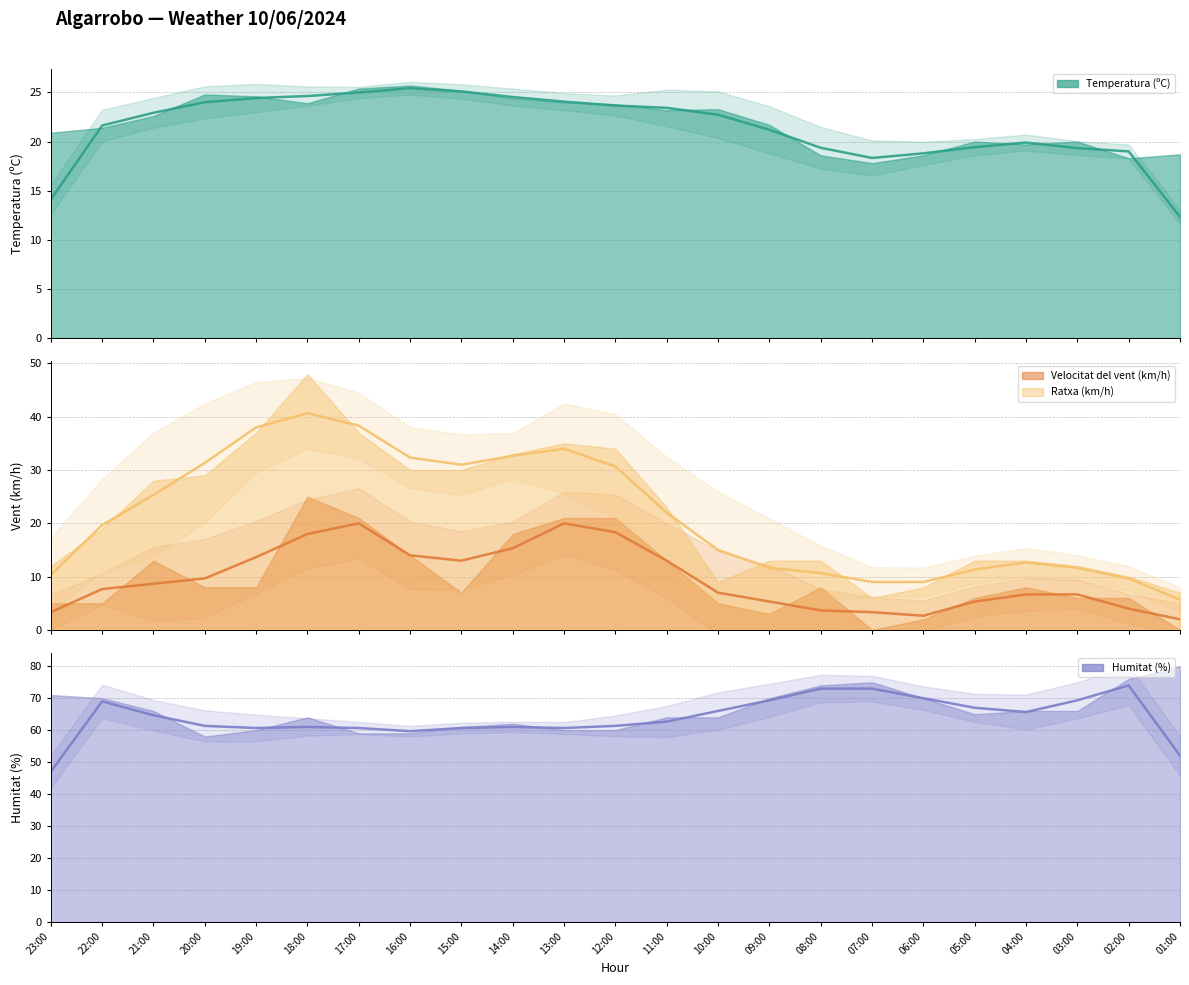

Is it true that Temperatura (ºC) equals 24.8 at 20:00?

True